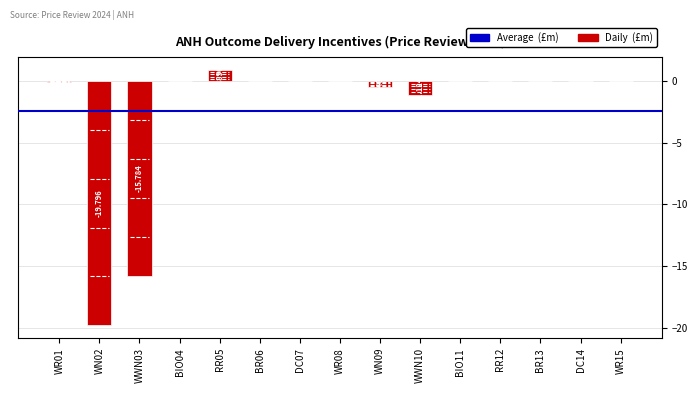

True or false: the data shows 0.0 at WR15.

True